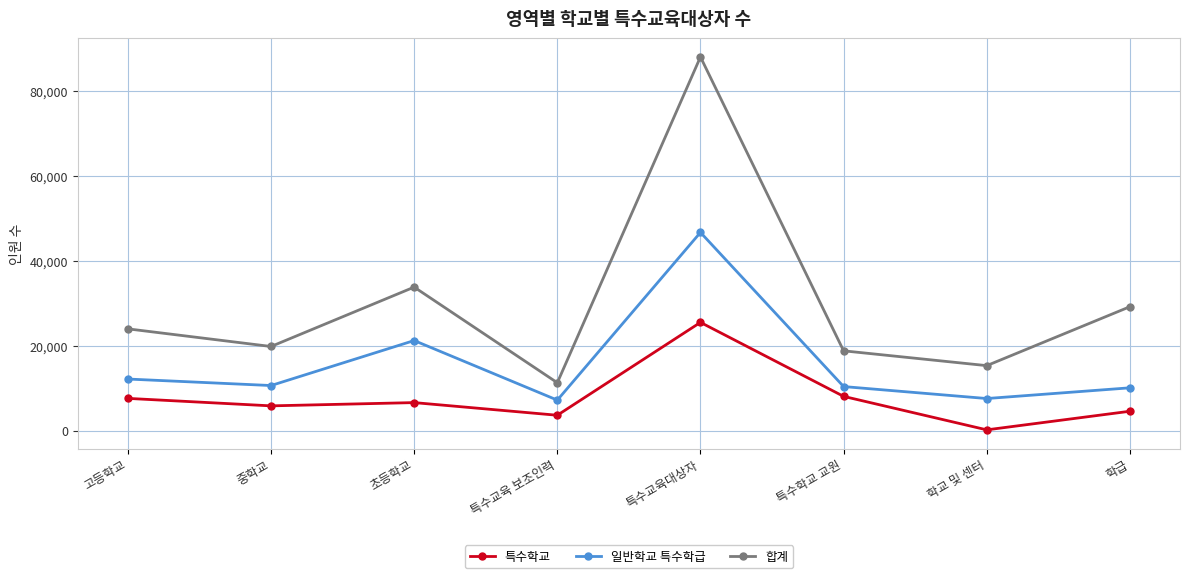

What is the sum of the 특수학교 values at 중학교 and 학급?

10368